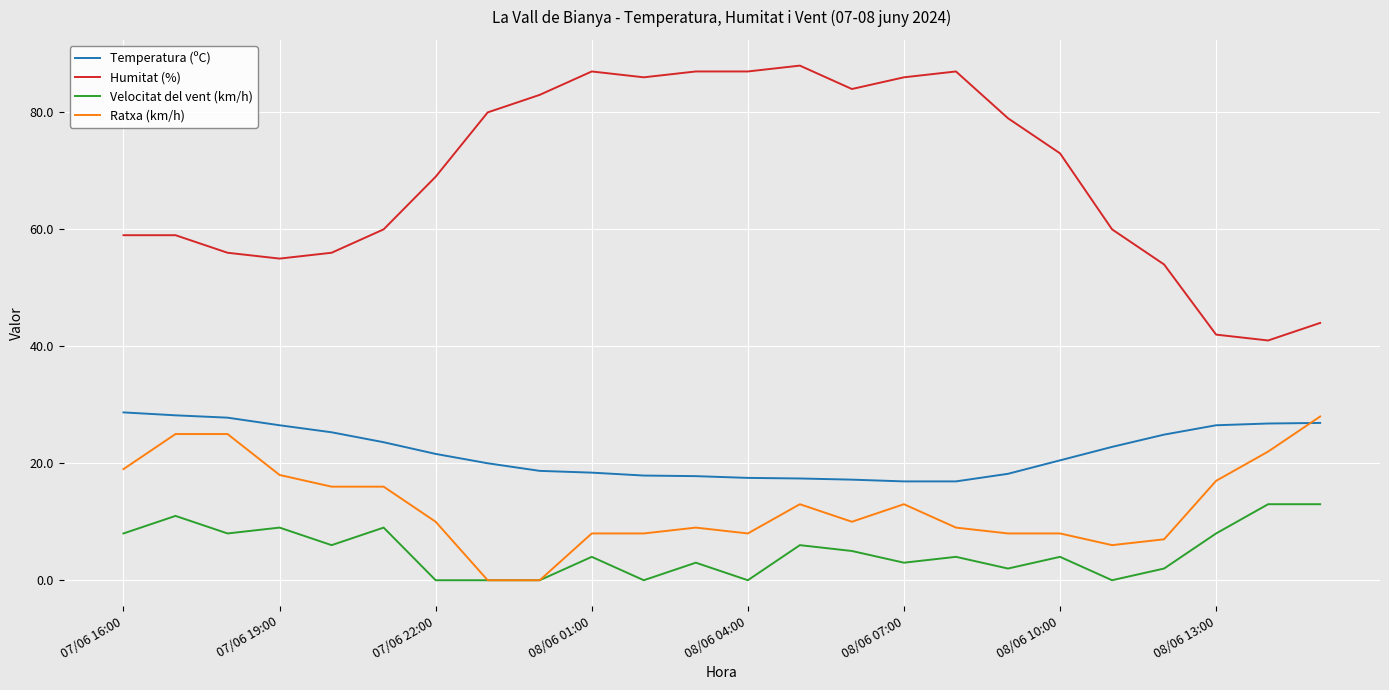

Which series has the widest spread of values?

Humitat (%)